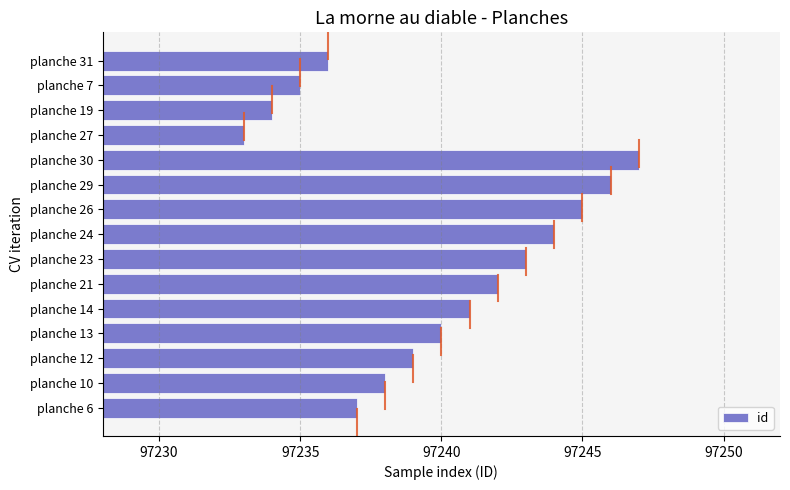

What is the change in value from planche 30 to planche 19?

-13